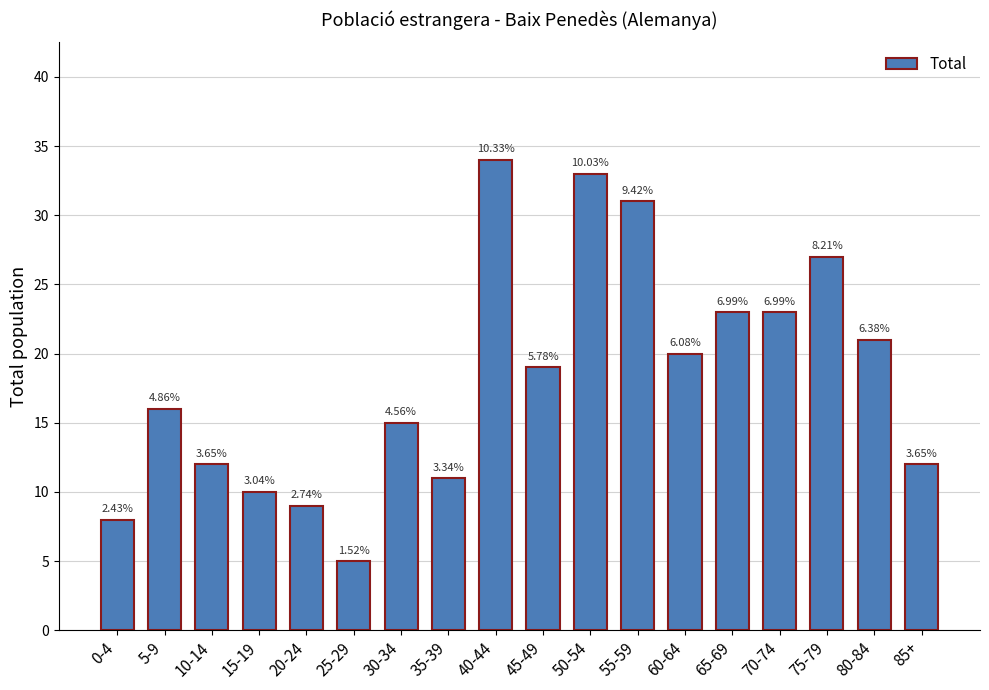

How many bars are there in total?

18